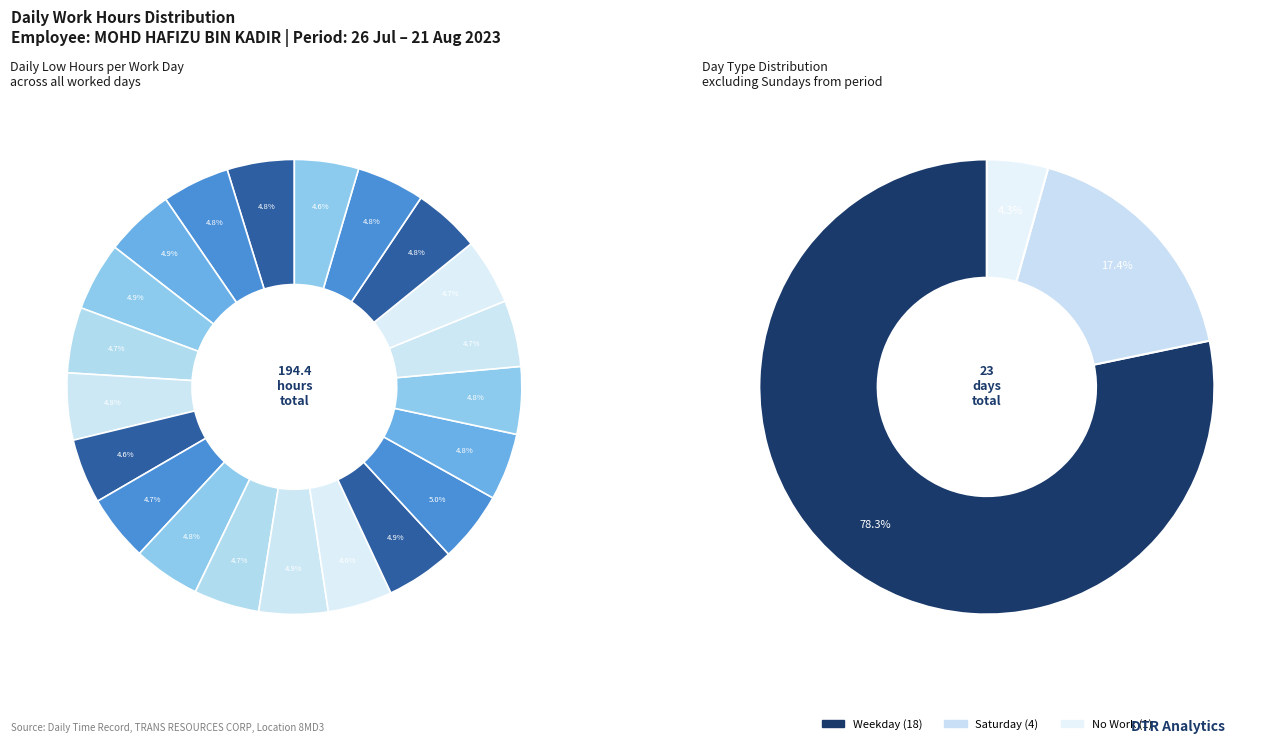

How many segments does this pie chart have?

23